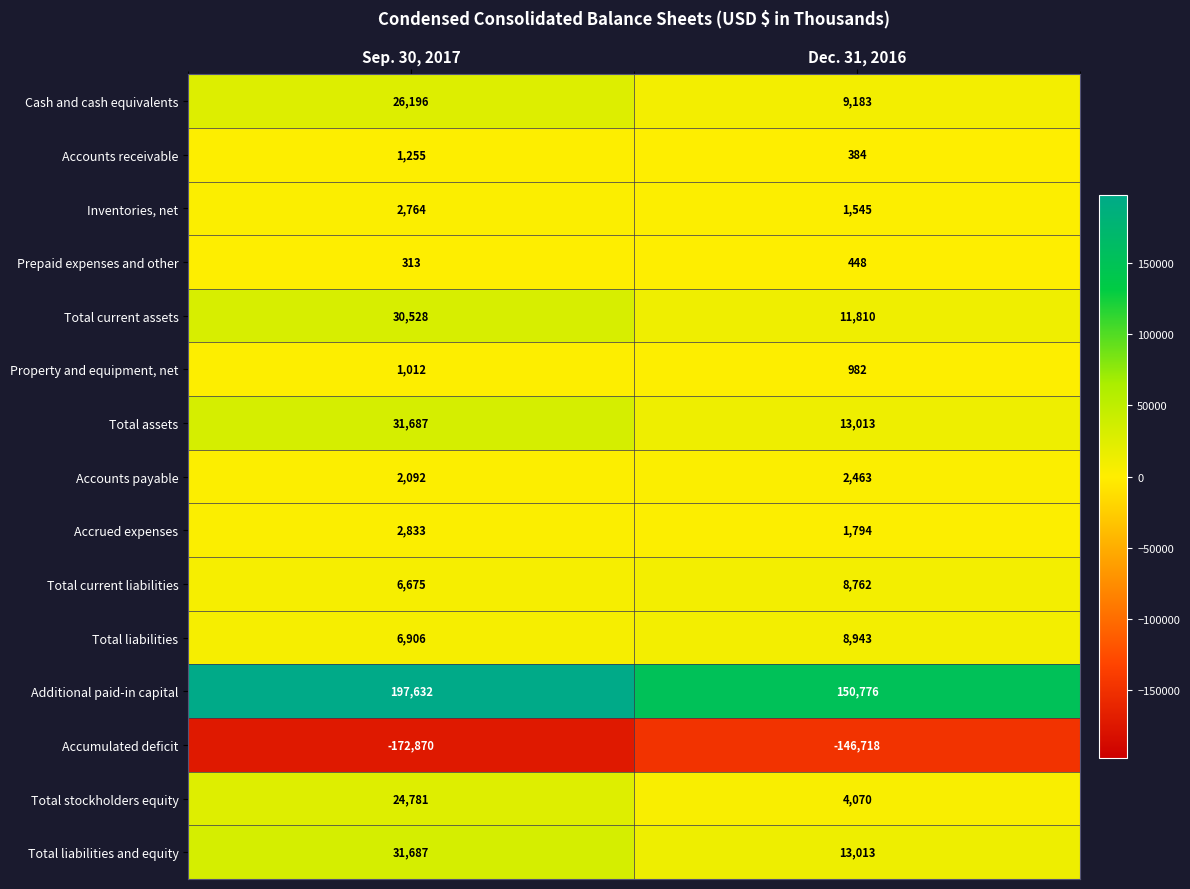

Rank the categories by Accounts payable value from lowest to highest.

Sep. 30, 2017, Dec. 31, 2016